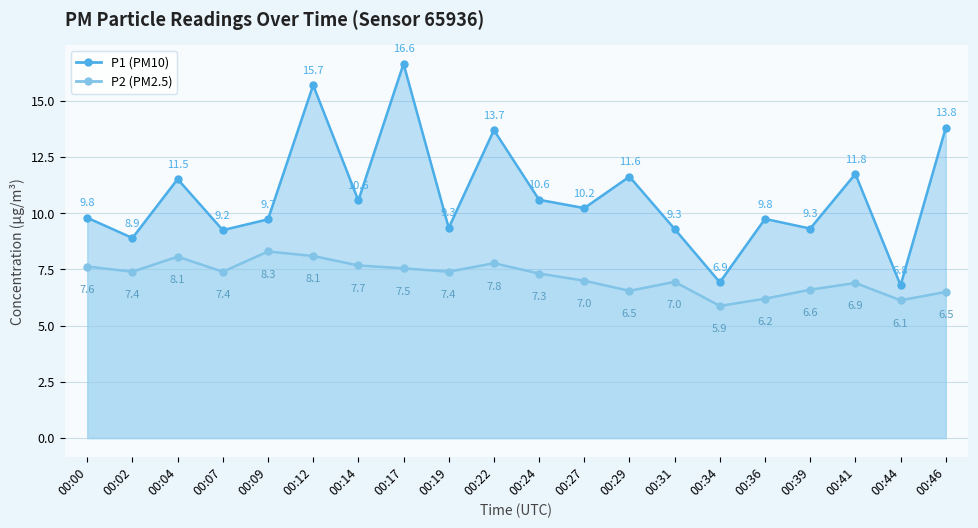

What is the difference between the maximum and second lowest values in the P1 series?

9.7